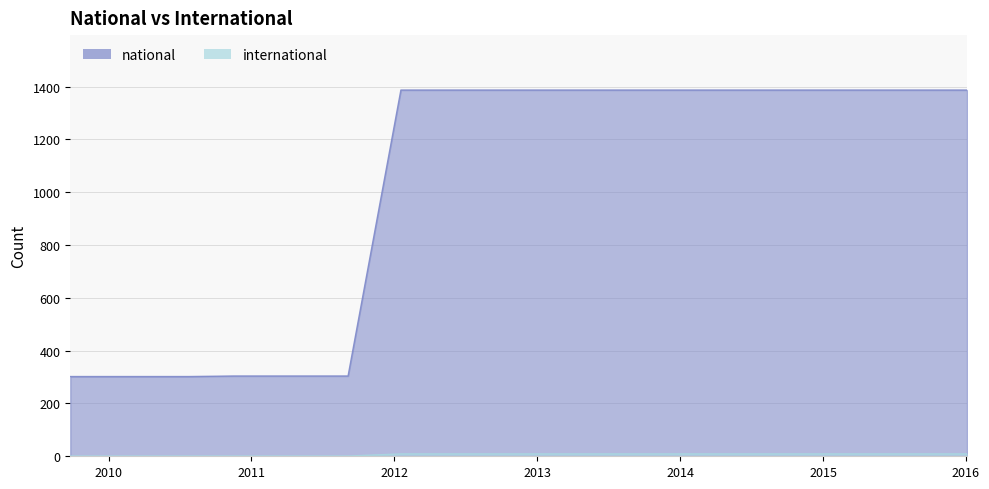

Which series has the largest total across all categories?

national